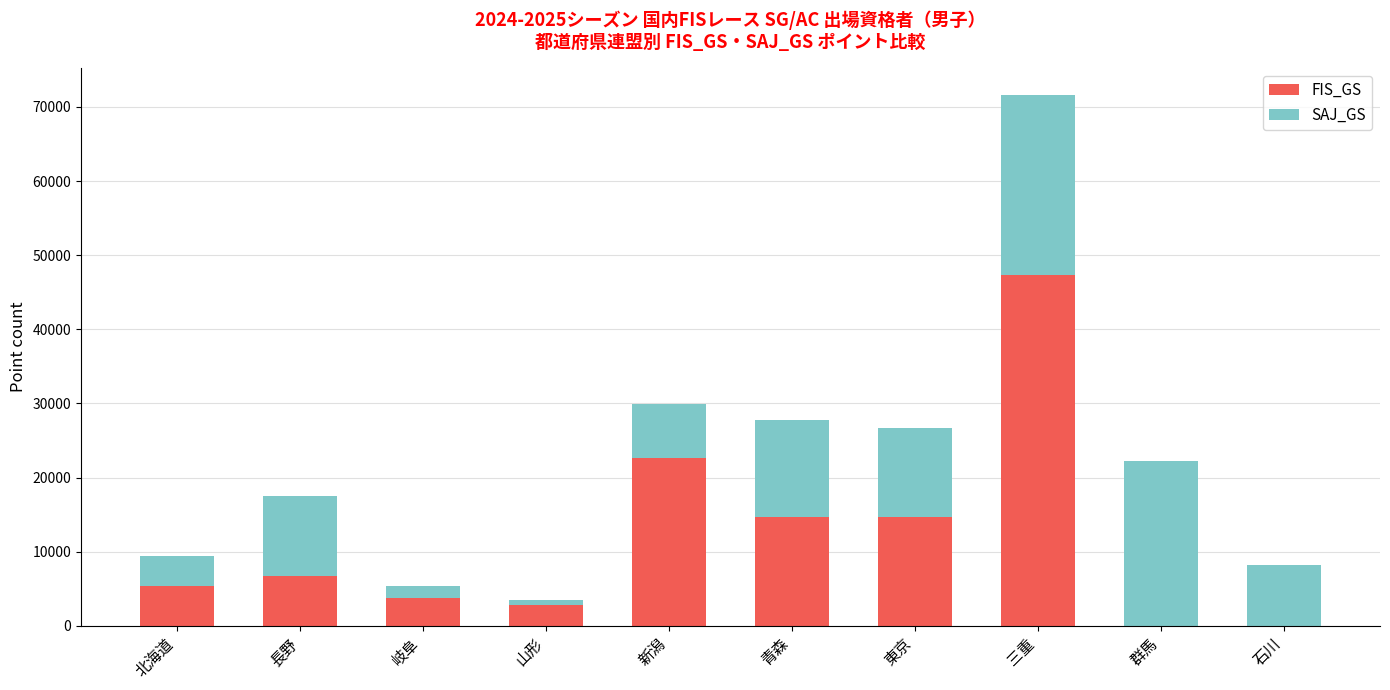

At which category is the sum across all series the highest?

三重